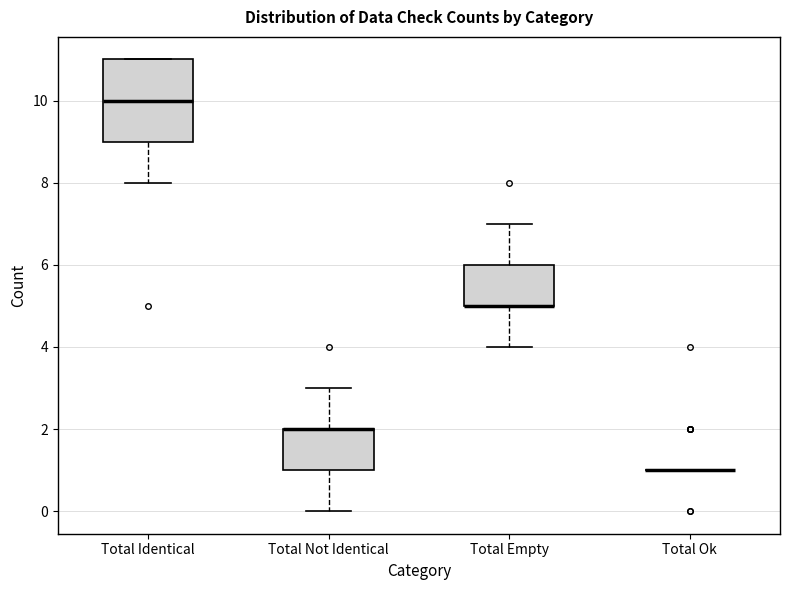

Reading left to right, transcribe this box plot: for each box, give where its median line is, the range the box spans, and where its two whiskers end, as read against the y-axis. The values are not printed on the chart, so give them approximately, as read against the axis.

Total Identical: median 10, box 9 to 11, whiskers 8 to 11
Total Not Identical: median 2 (drawn on the box's upper edge), box 1 to 2, whiskers 0 to 3
Total Empty: median 5 (drawn on the box's lower edge), box 5 to 6, whiskers 4 to 7
Total Ok: box collapsed to a line at 1, whiskers 1 to 1